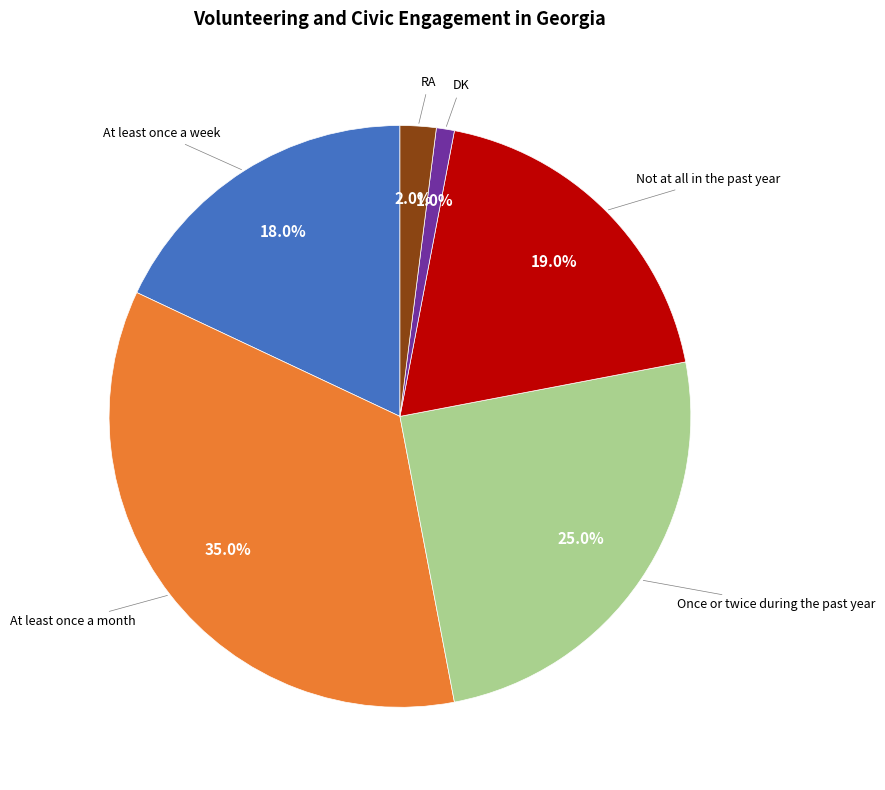

How many slices are in this pie chart?

6